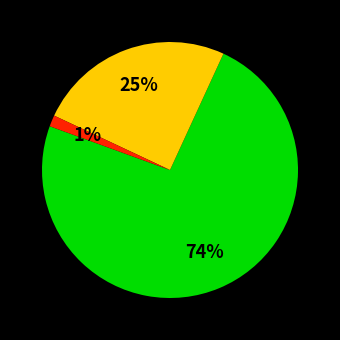

Is there a majority slice in this chart?

Yes